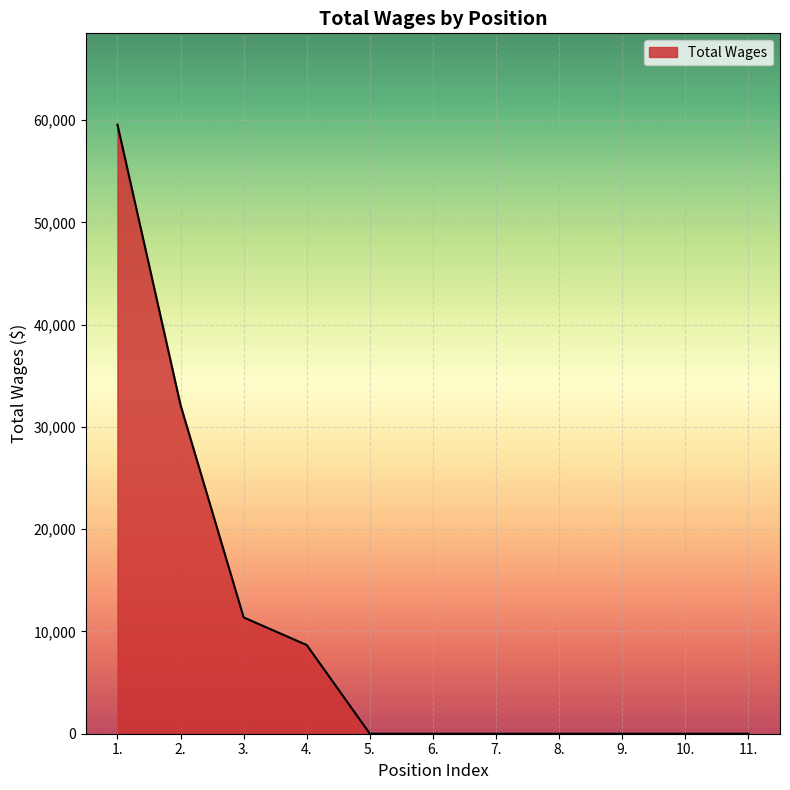

What is the maximum value shown in the chart?

59549